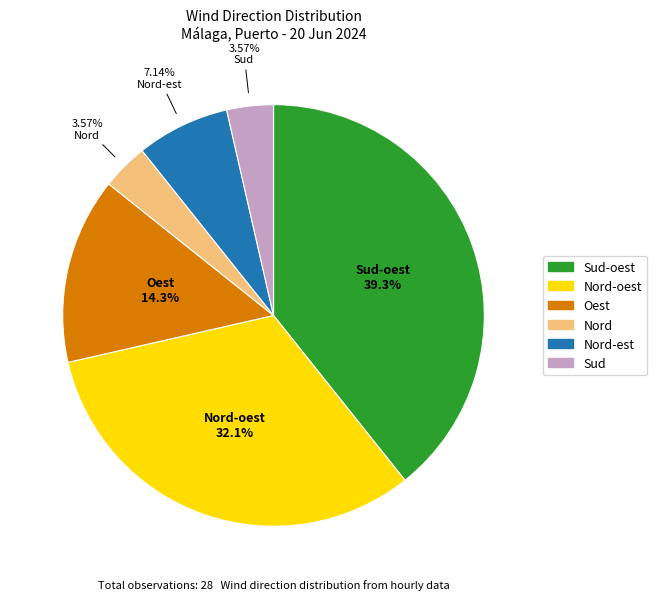

Is there a majority slice in this chart?

No